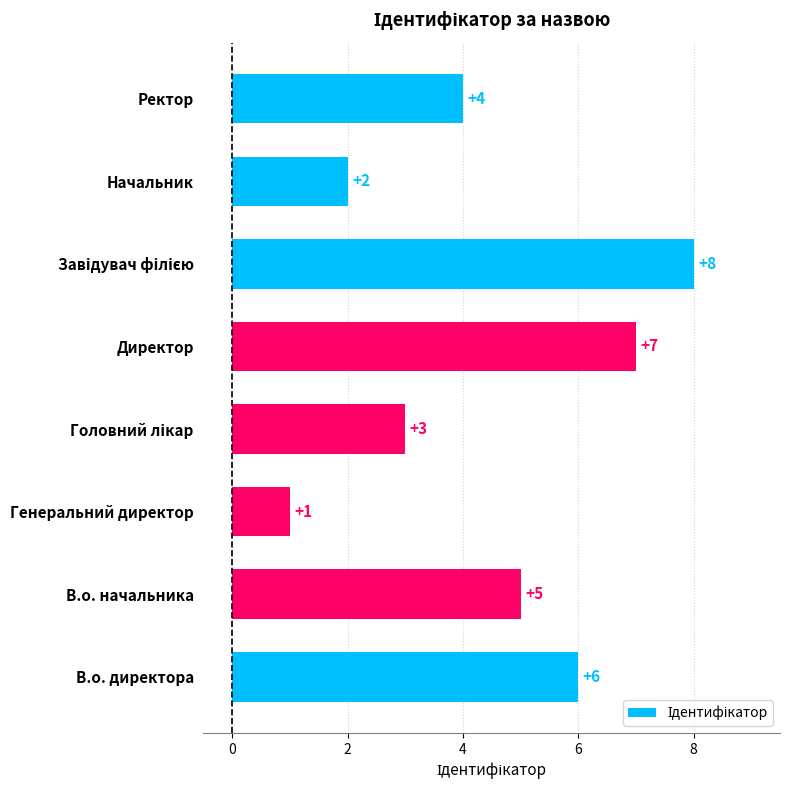

The chart shows a value of 6 at Ректор. True or false?

False